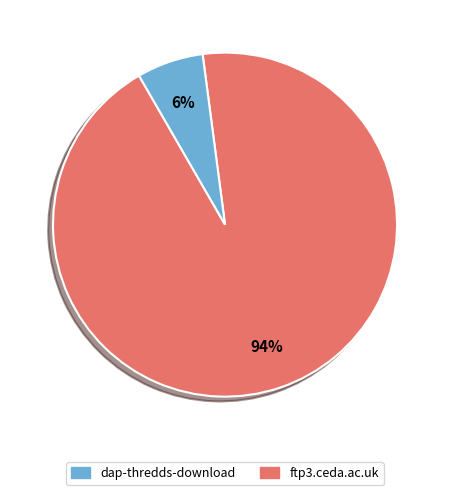

To the nearest percent, what is the average slice percentage?

50%